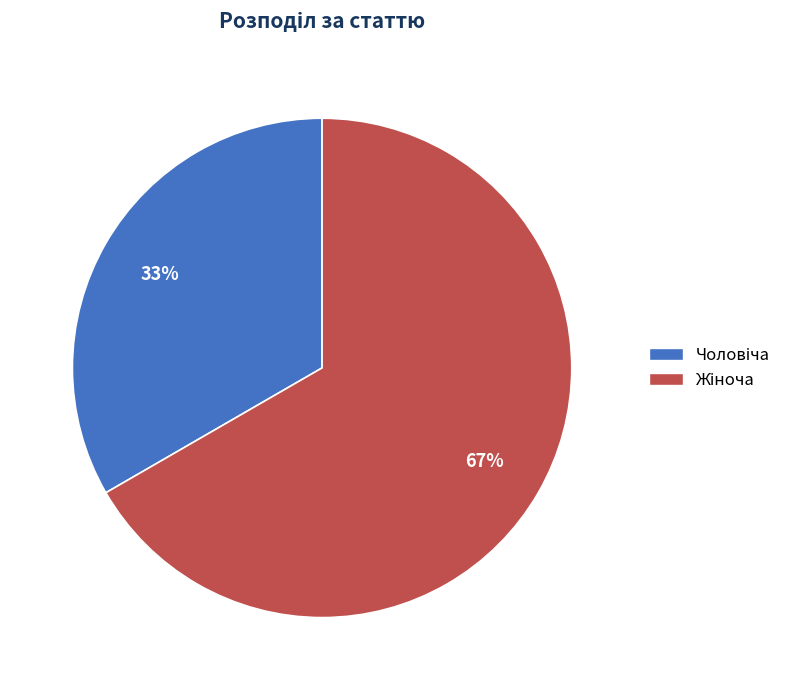

To the nearest percent, what is the average slice percentage?

50%